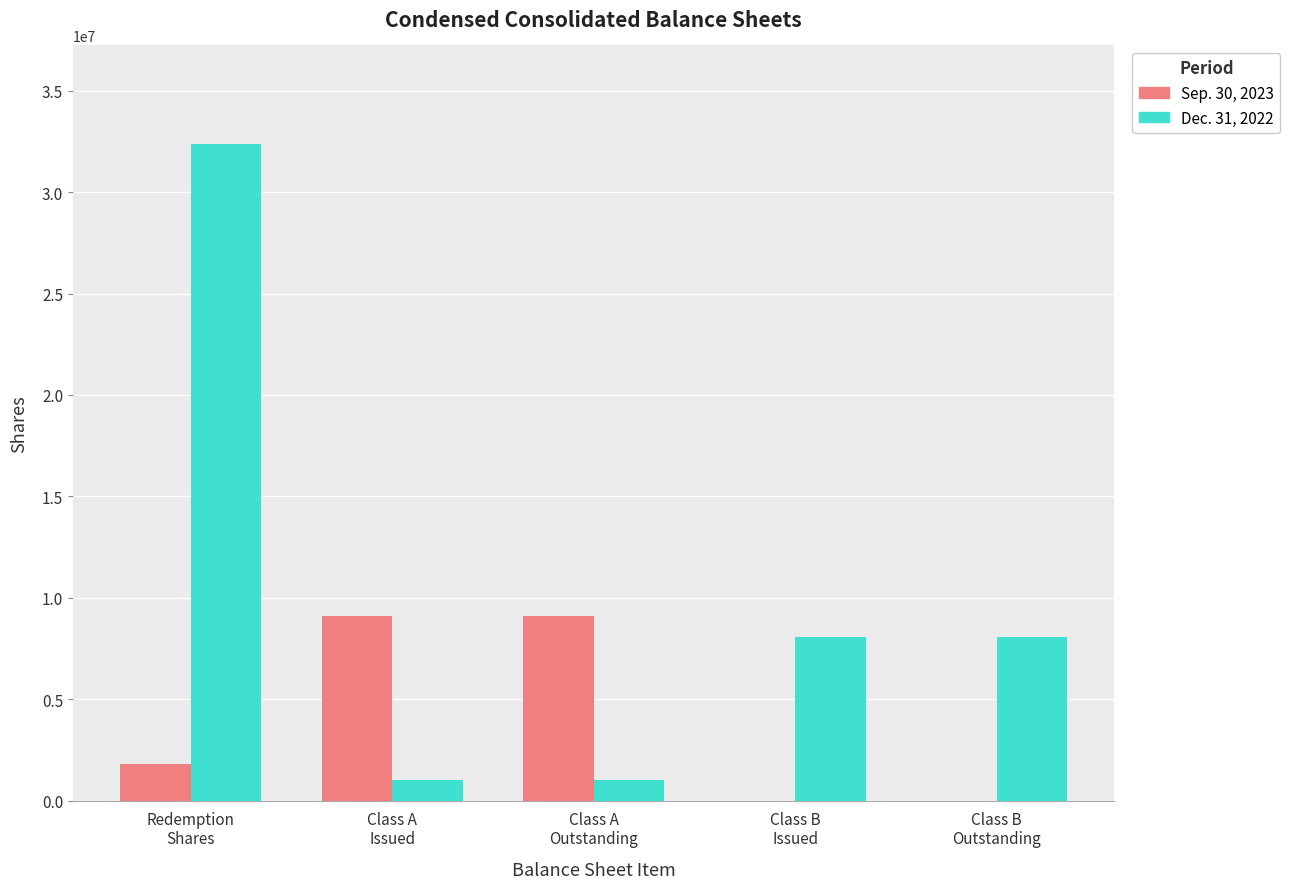

Reading left to right, what are all the values shown in this chart?

Sep. 30, 2023: Redemption
Shares=1837593	Class A
Issued=9122313	Class A
Outstanding=9122313	Class B
Issued=1	Class B
Outstanding=1
Dec. 31, 2022: Redemption
Shares=32369251	Class A
Issued=1030000	Class A
Outstanding=1030000	Class B
Issued=8092313	Class B
Outstanding=8092313